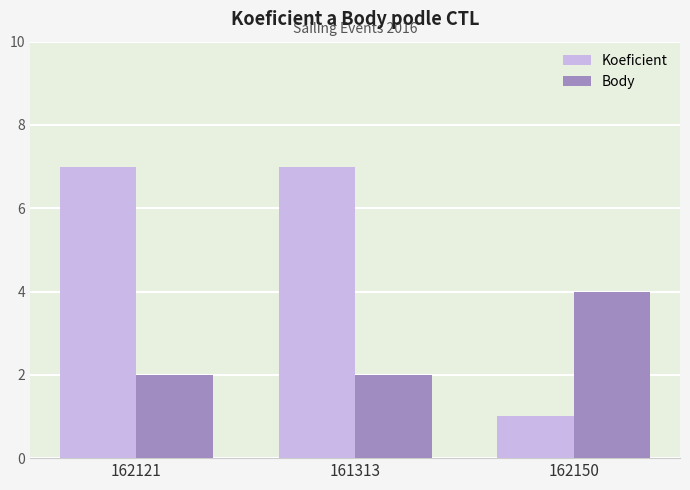

Reading right to left, list all the values displayed in this chart.

Koeficient: 162150=1	161313=7	162121=7
Body: 162150=4	161313=2	162121=2